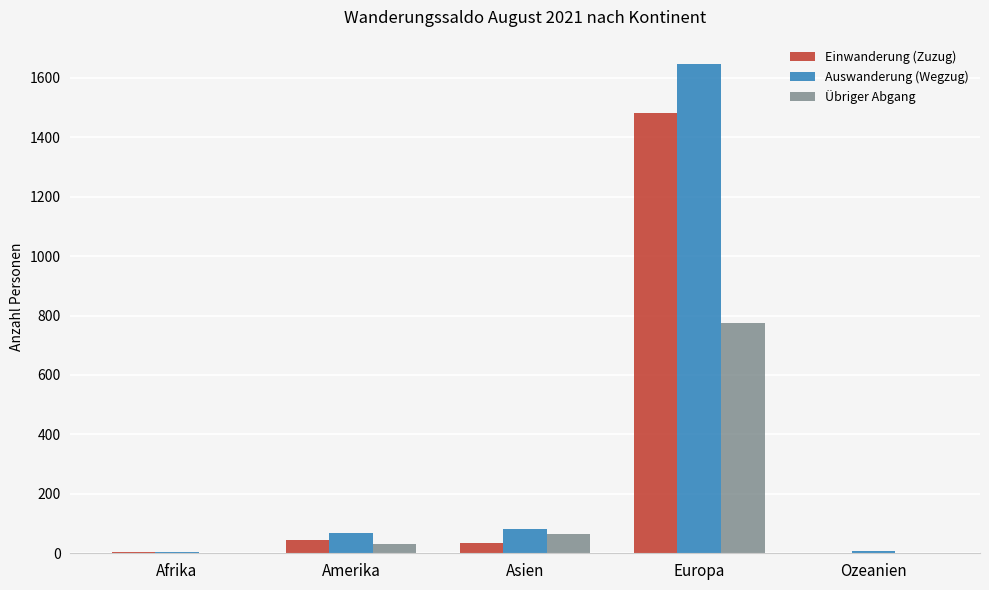

Which series changed the most between Asien and Europa?

Auswanderung (Wegzug)